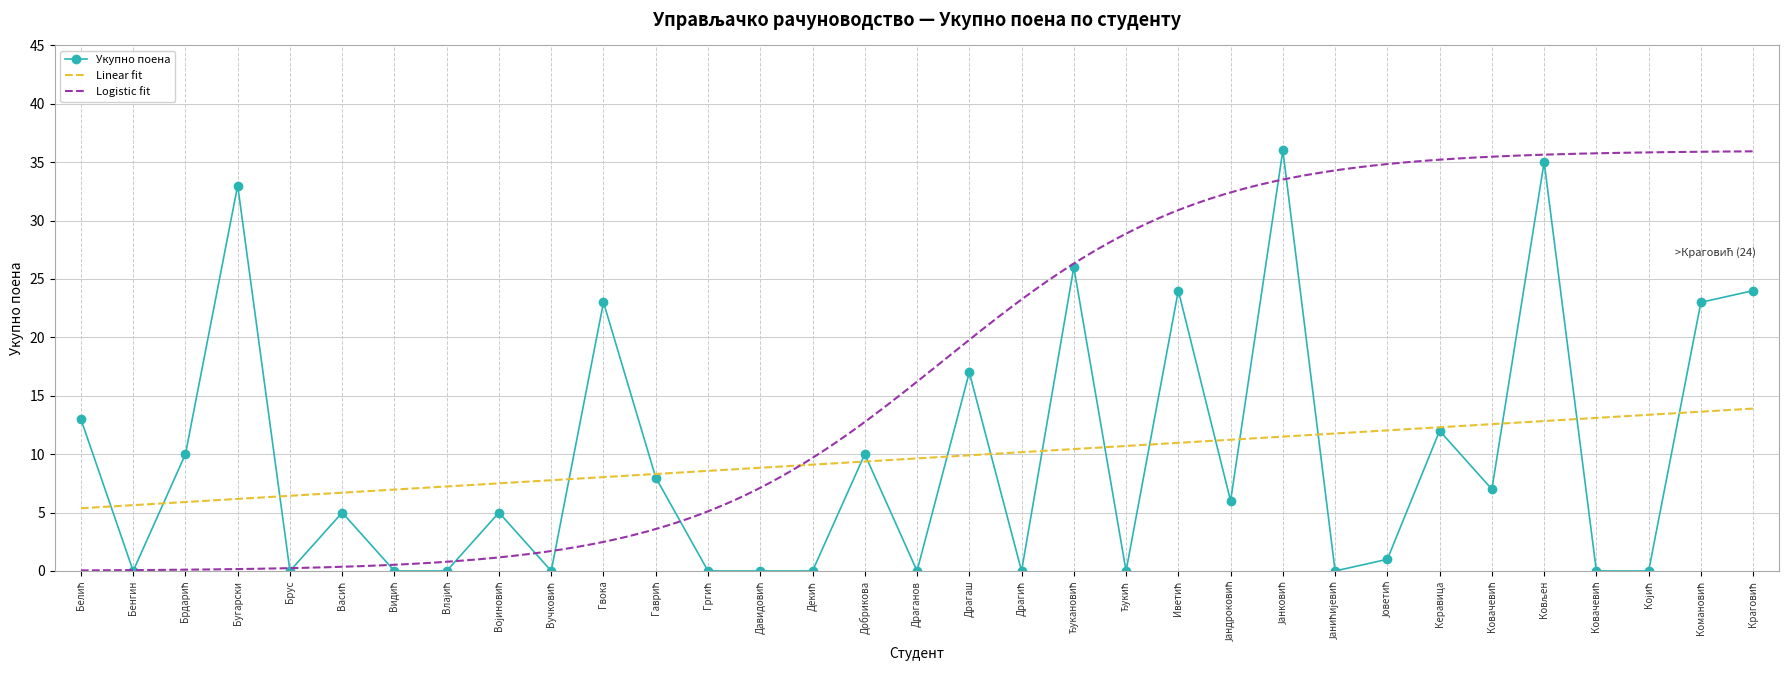

Which category has the lowest value across all series?

Бенгин